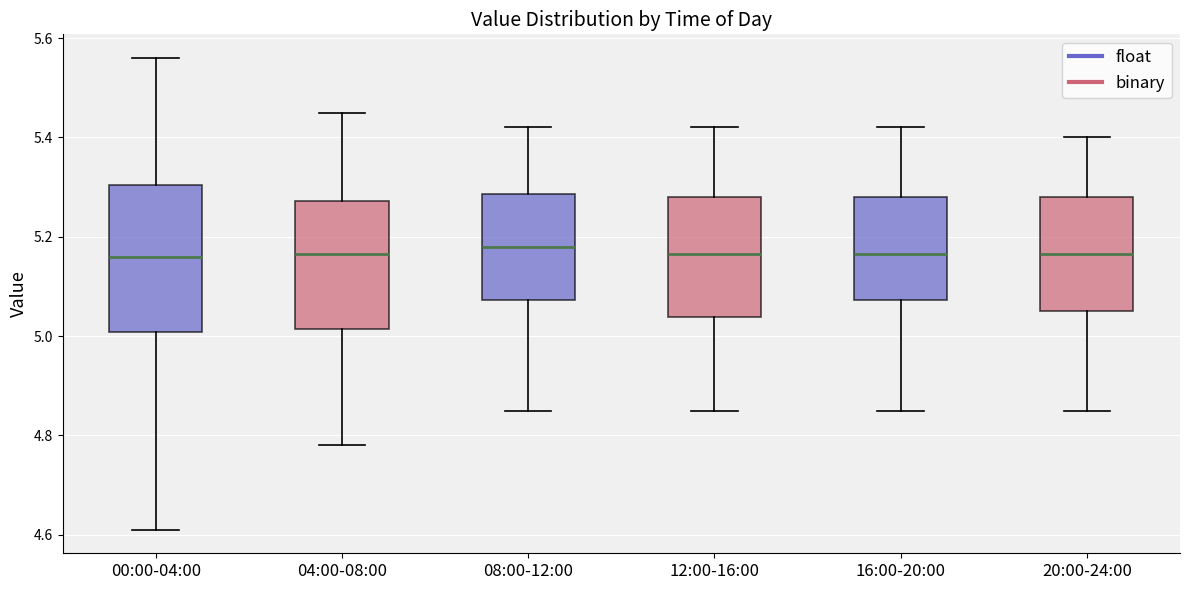

Reading left to right, read every box against the y-axis: the position of its median line, the range the box covers, and the ends of its whiskers. The values are not printed on the chart, so give them approximately, as read against the axis.

00:00-04:00: median 5.16, box 5.00 to 5.30, whiskers 4.62 to 5.56
04:00-08:00: median 5.16, box 5.02 to 5.28, whiskers 4.78 to 5.46
08:00-12:00: median 5.18, box 5.08 to 5.28, whiskers 4.86 to 5.42
12:00-16:00: median 5.16, box 5.04 to 5.28, whiskers 4.86 to 5.42
16:00-20:00: median 5.16, box 5.08 to 5.28, whiskers 4.86 to 5.42
20:00-24:00: median 5.16, box 5.06 to 5.28, whiskers 4.86 to 5.40